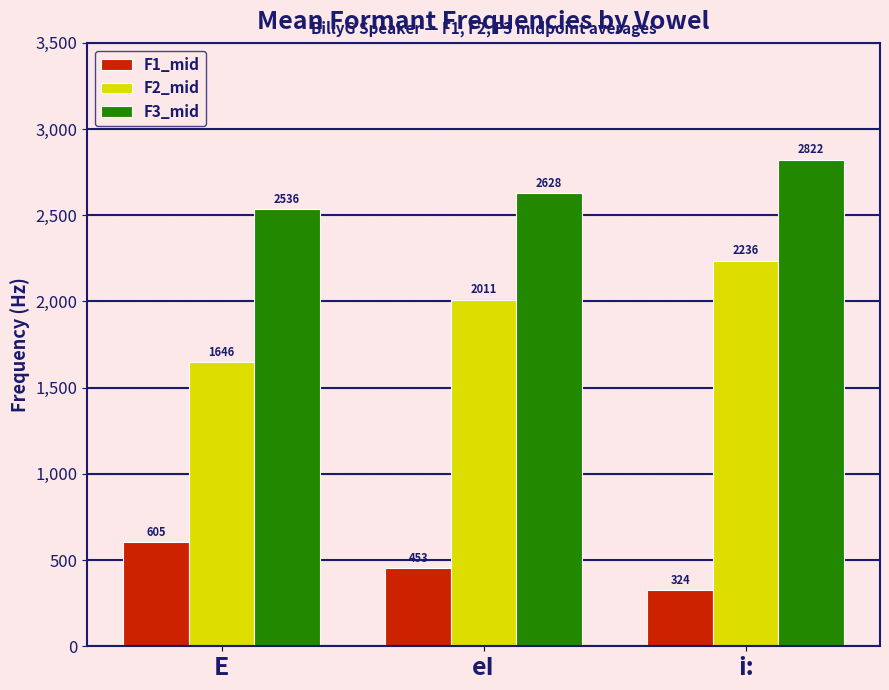

How many bars are there in total?

9